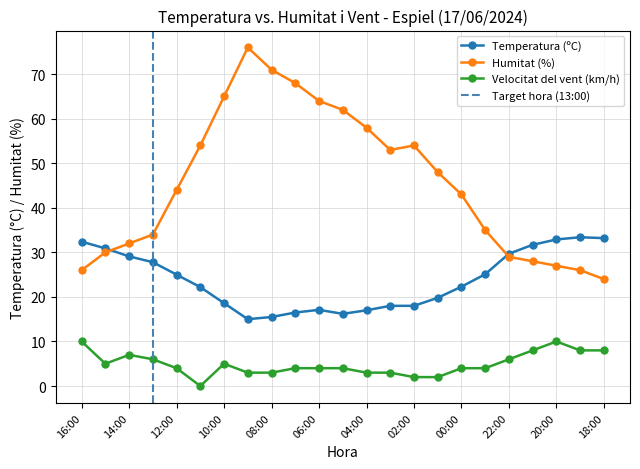

After their last crossing, which series has the higher values: Temperatura (ºC) or Humitat (%)?

Temperatura (ºC)